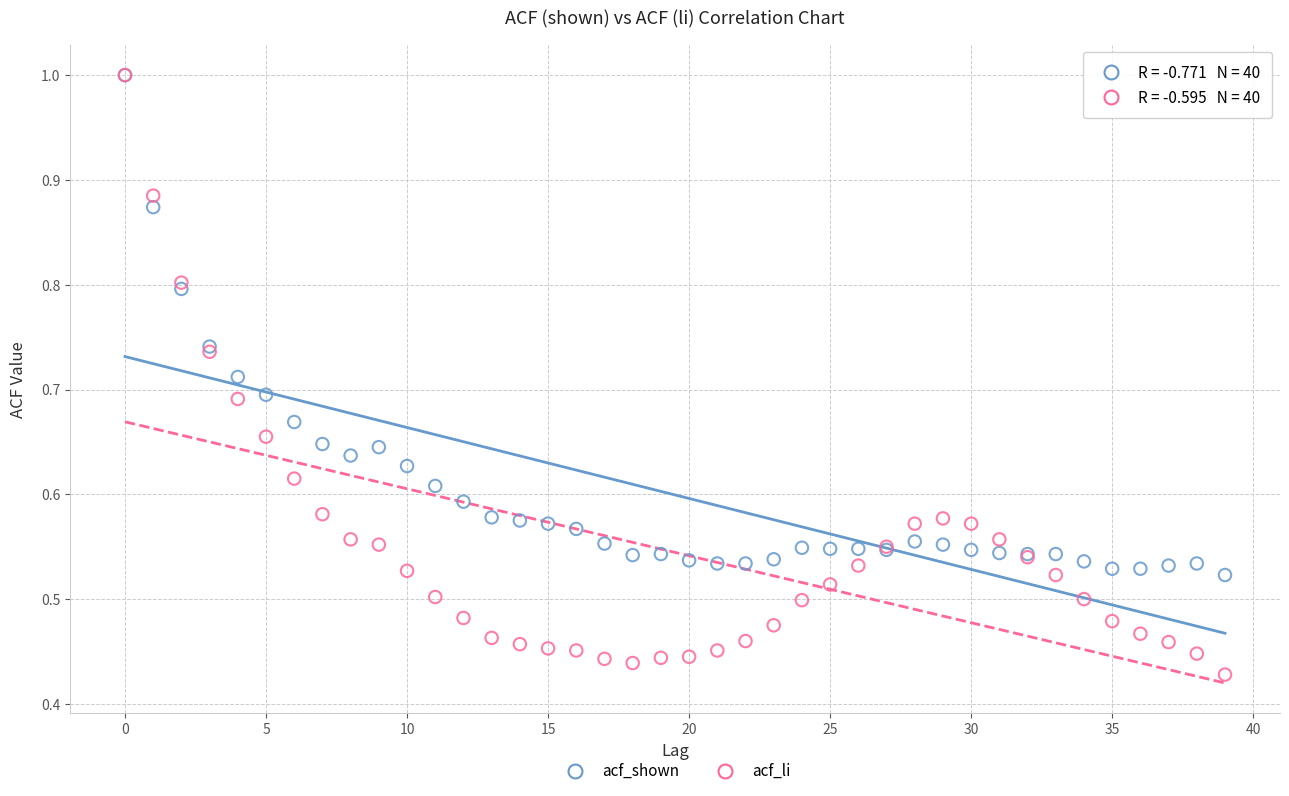

What are all the series names shown in the legend?

acf_shown, acf_li